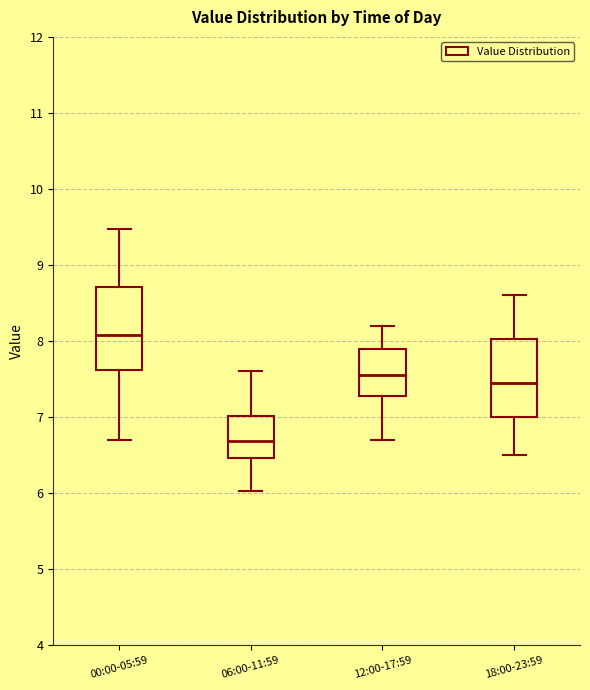

Where is the upper edge of the box for 06:00-11:59 on the y-axis? The values are not printed on the chart, so give them approximately, as read against the axis.

7.0